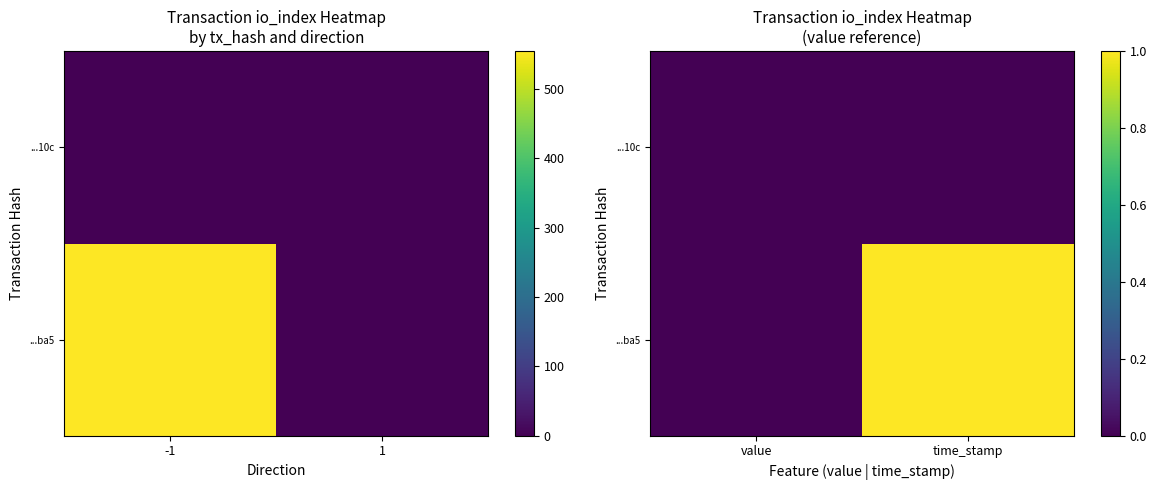

Rank the series by their average value, from lowest to highest.

...10c, ...ba5